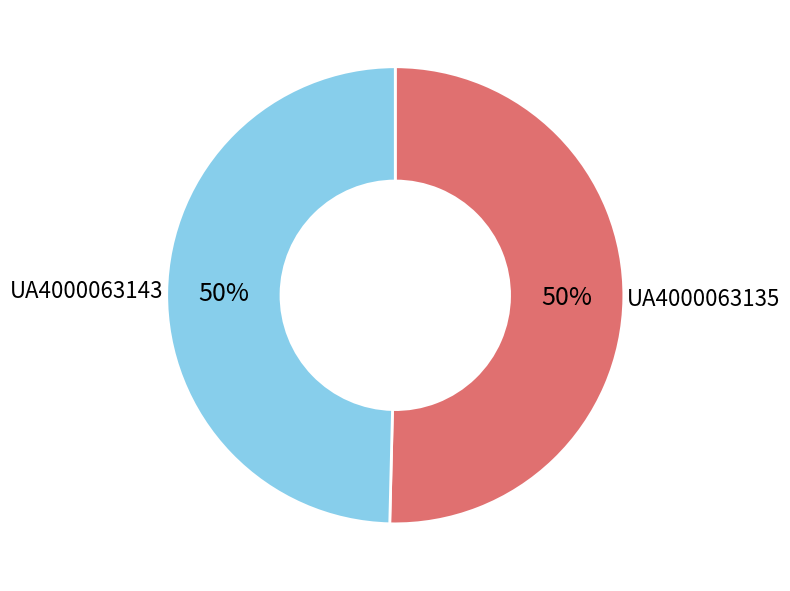

Combined, do UA4000063135 and UA4000063143 account for over 50%?

Yes